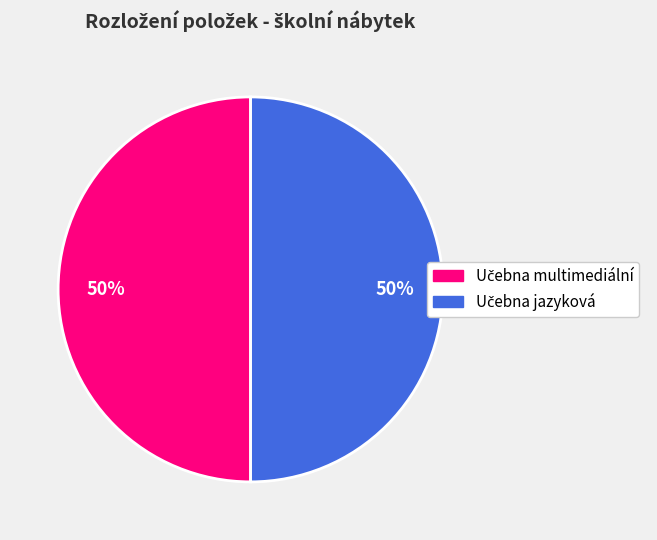

To the nearest percent, what is the average slice percentage?

50%